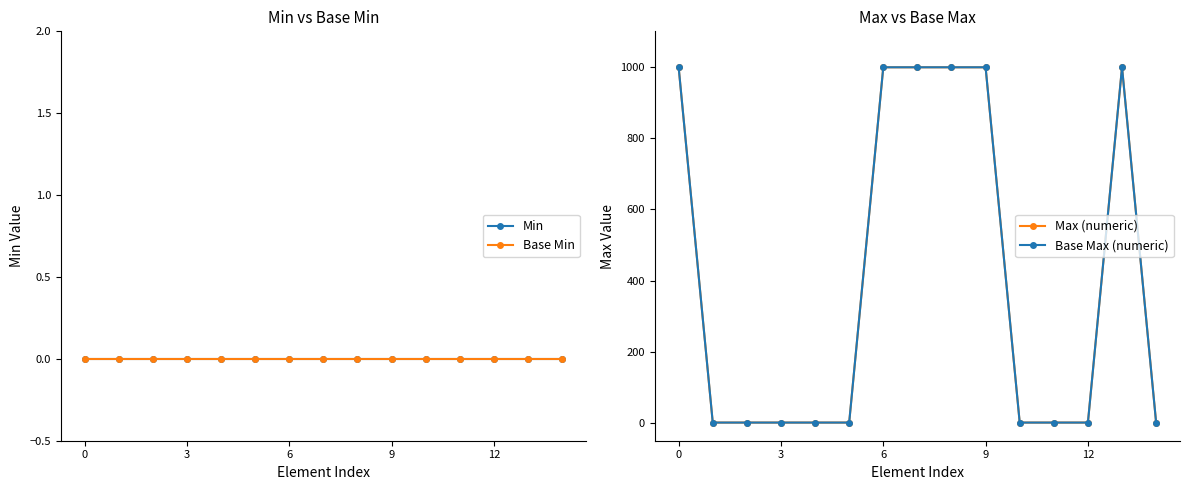

What are all the series names shown in the legend?

Min, Base Min, Max (numeric), Base Max (numeric)